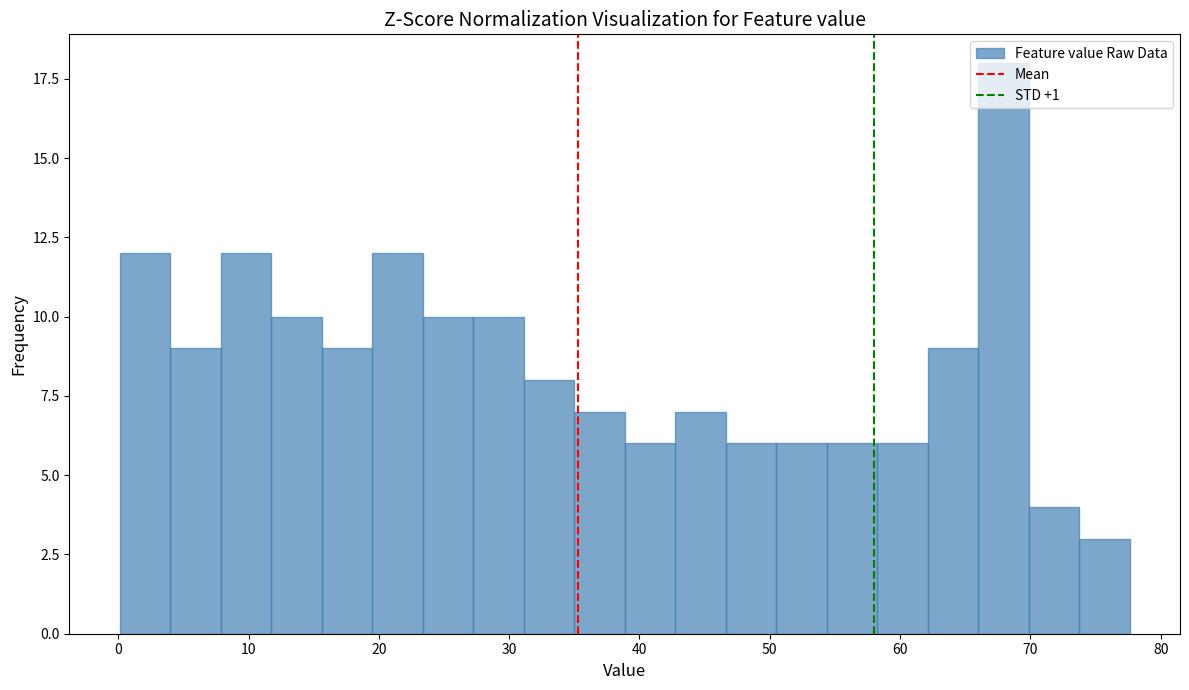

Read against the x-axis, roughly where is the centre of the tallest bar?

68